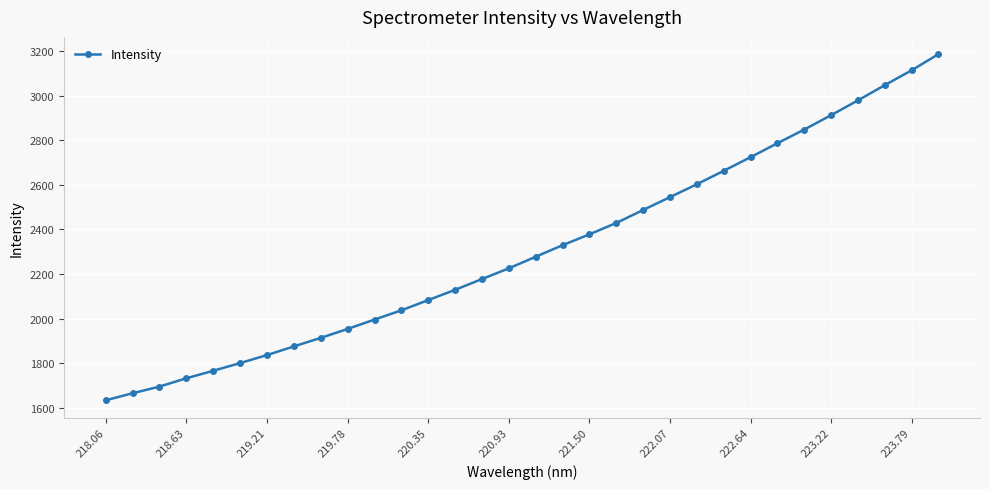

What is the sum of all values?

73831.9